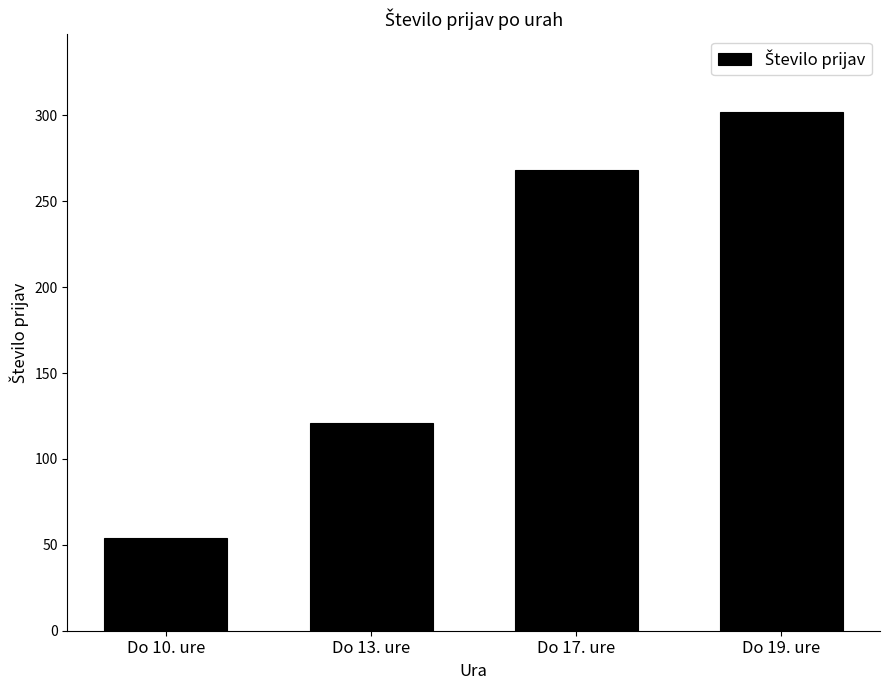

Approximately how many times larger is the value at Do 19. ure compared to Do 17. ure?

1.1